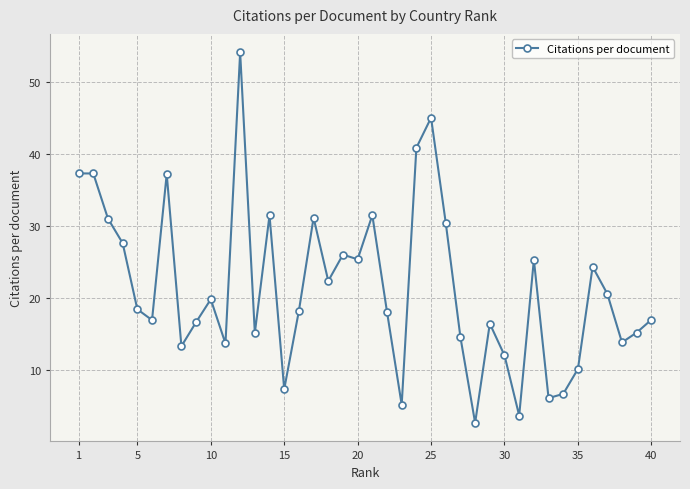

What is the value of the 20th point from the left?

25.4